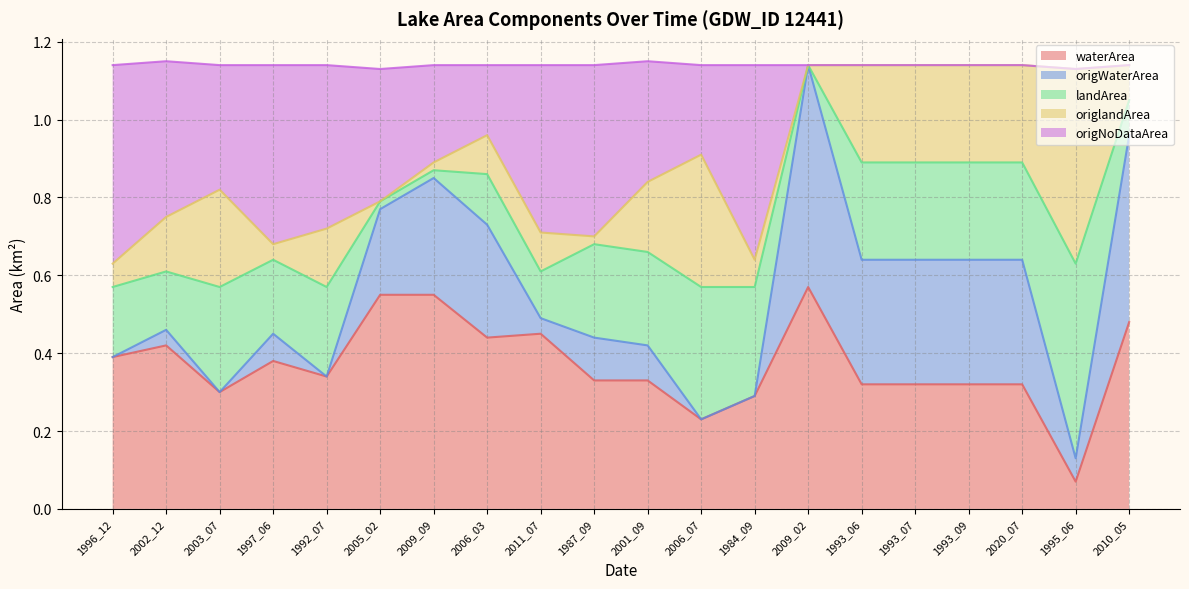

At which label does waterArea reach its minimum?

1995_06